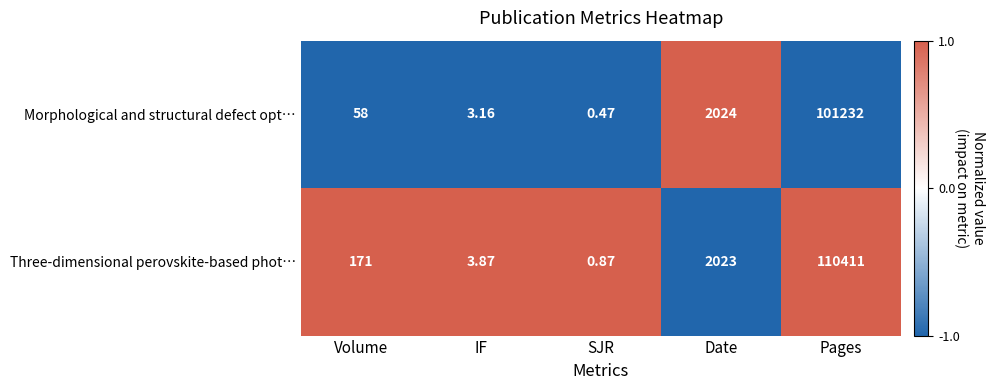

Between Volume and Date, which series saw the biggest shift?

Morphological and structural defect opt…